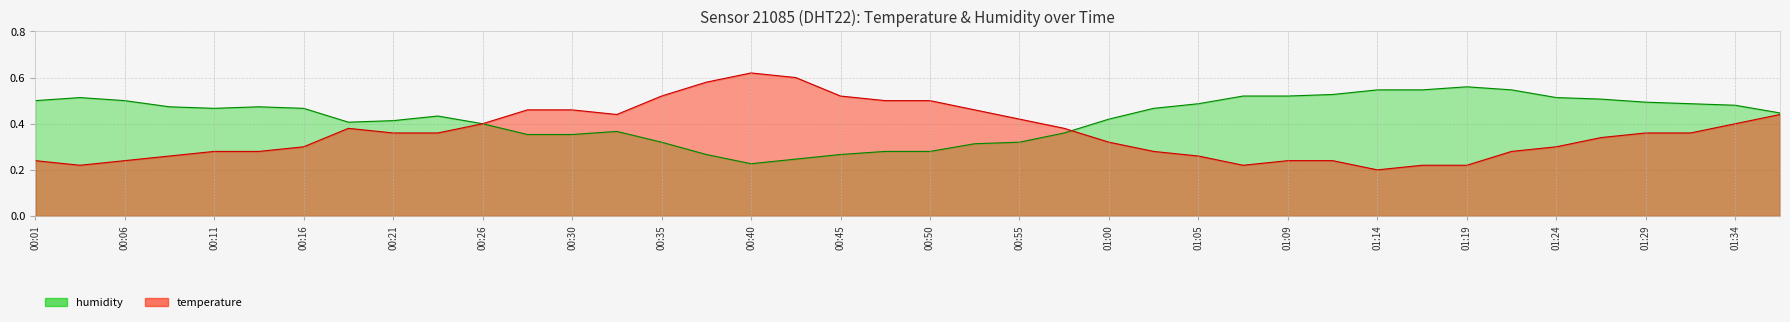

Which series changed the most between 00:35 and 00:57?

temperature